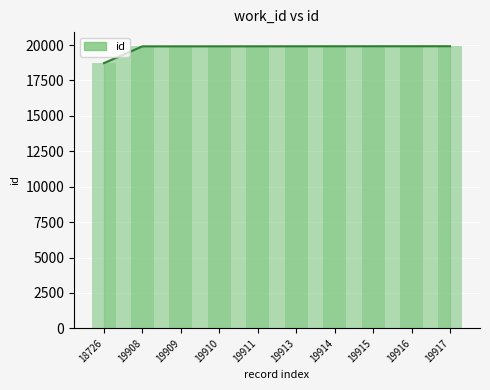

Reading left to right, list all the values displayed in this chart.

id_line: 18726=18726	19908=19908	19909=19909	19910=19910	19911=19911	19913=19913	19914=19914	19915=19915	19916=19916	19917=19917
id_bar: 18726=18726	19908=19908	19909=19909	19910=19910	19911=19911	19913=19913	19914=19914	19915=19915	19916=19916	19917=19917